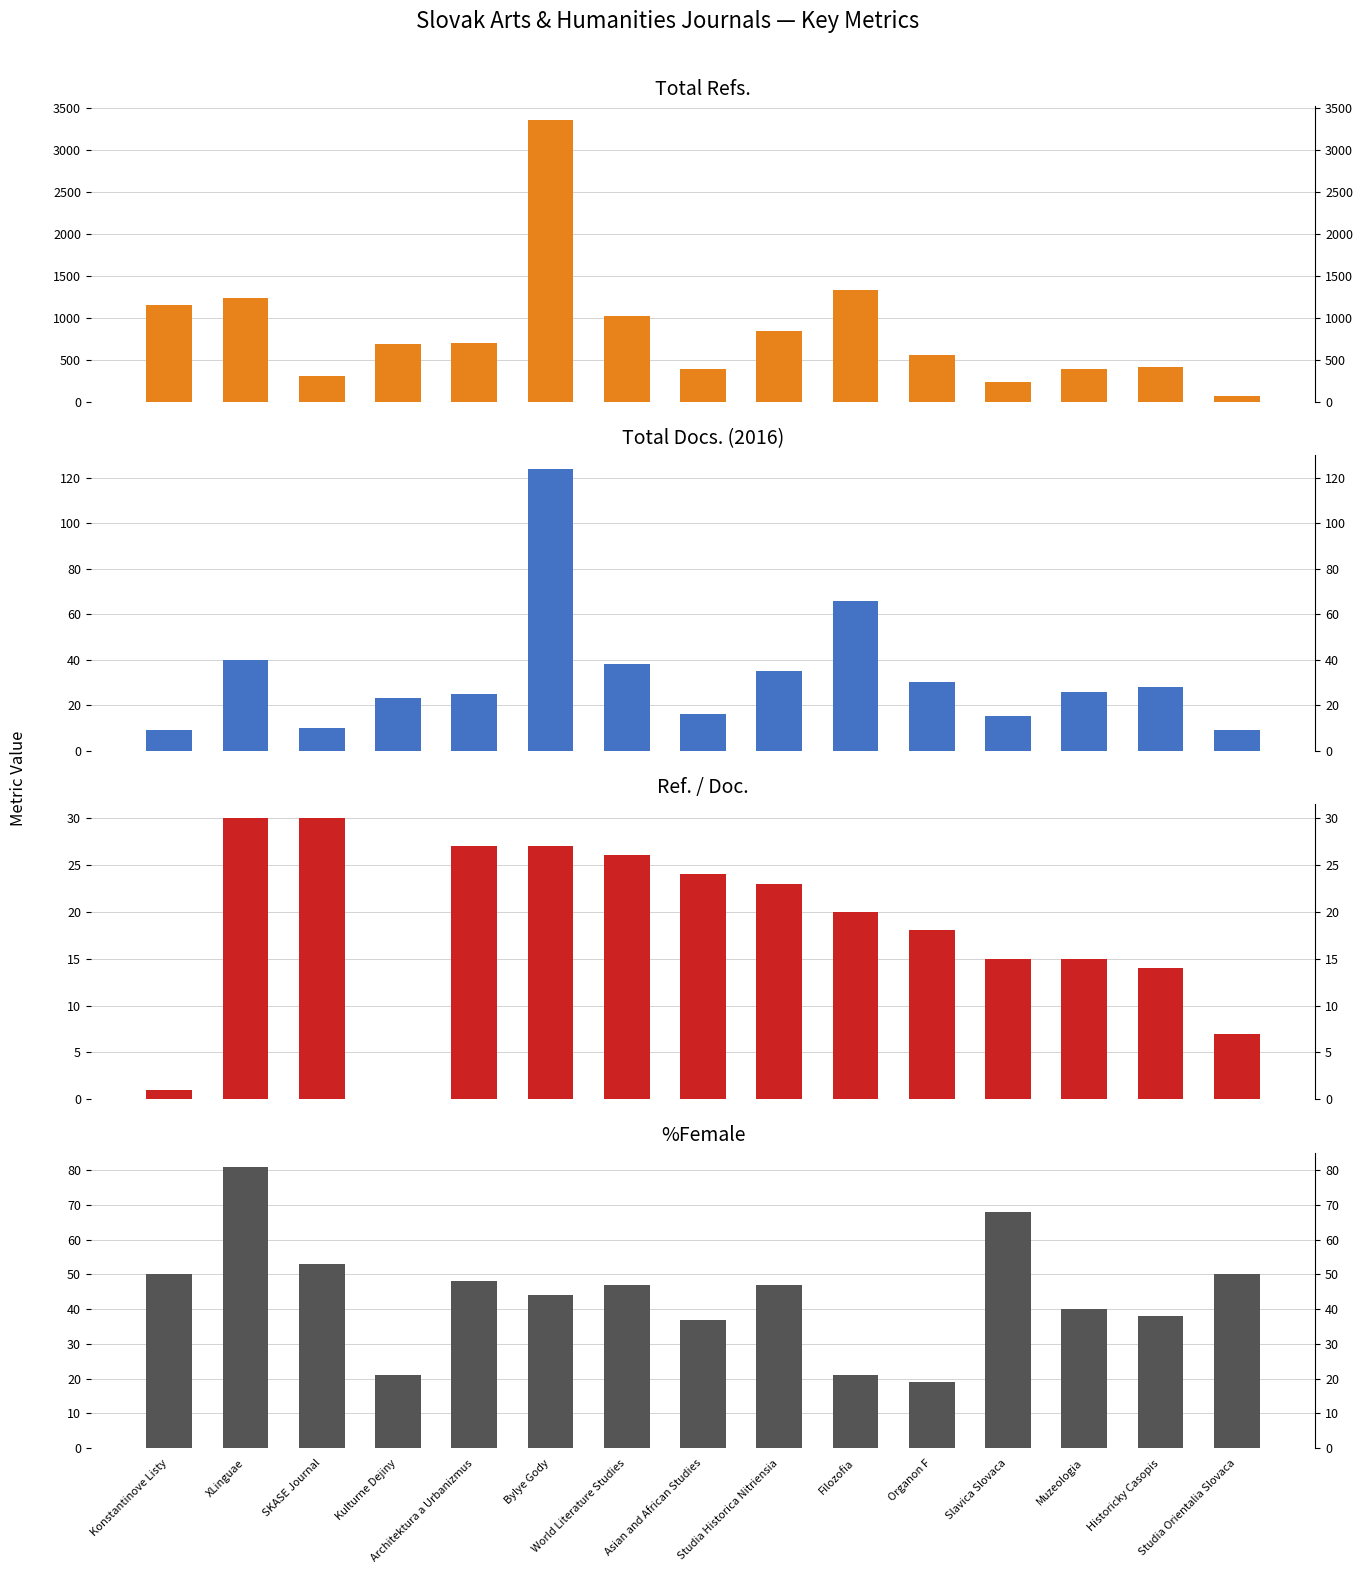

The value of Ref. / Doc. at Studia Historica Nitriensia is 9. True or false?

False